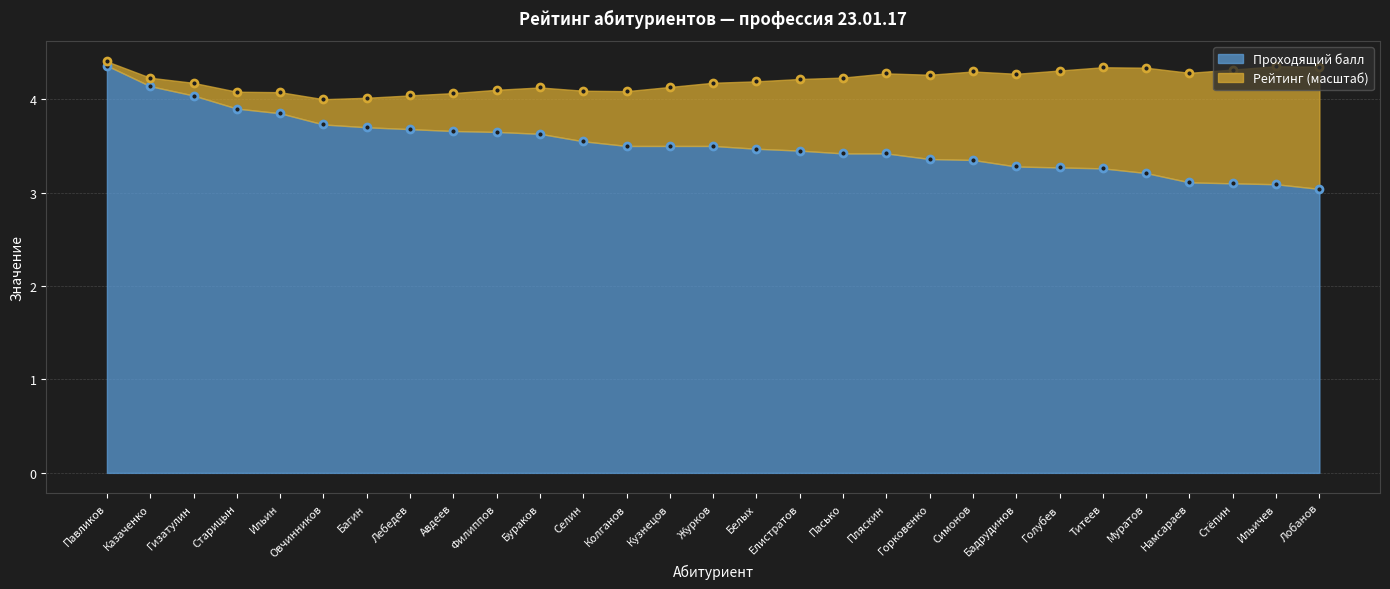

True or false: the data has more than 0 interior local peaks.

False